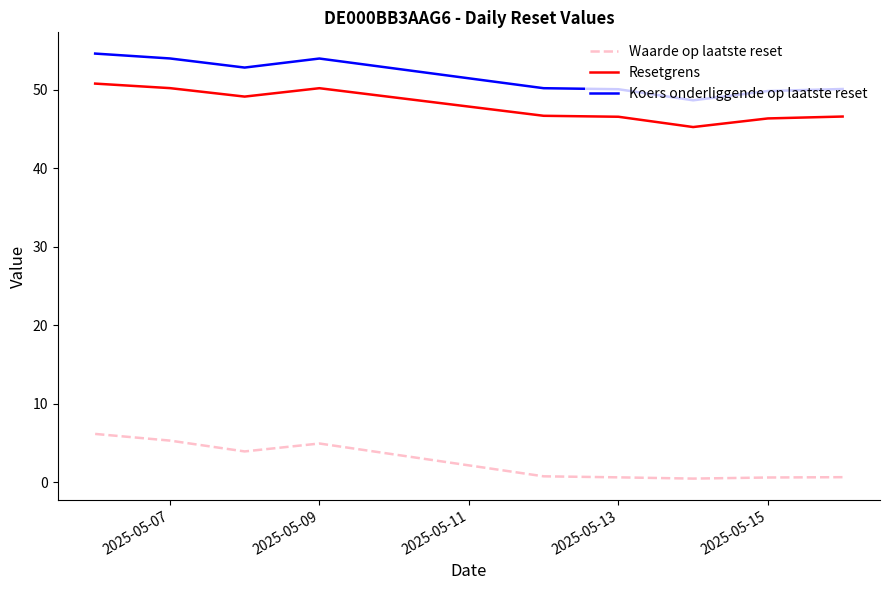

True or false: Koers onderliggende op laatste reset and Waarde op laatste reset intersect in this chart.

False